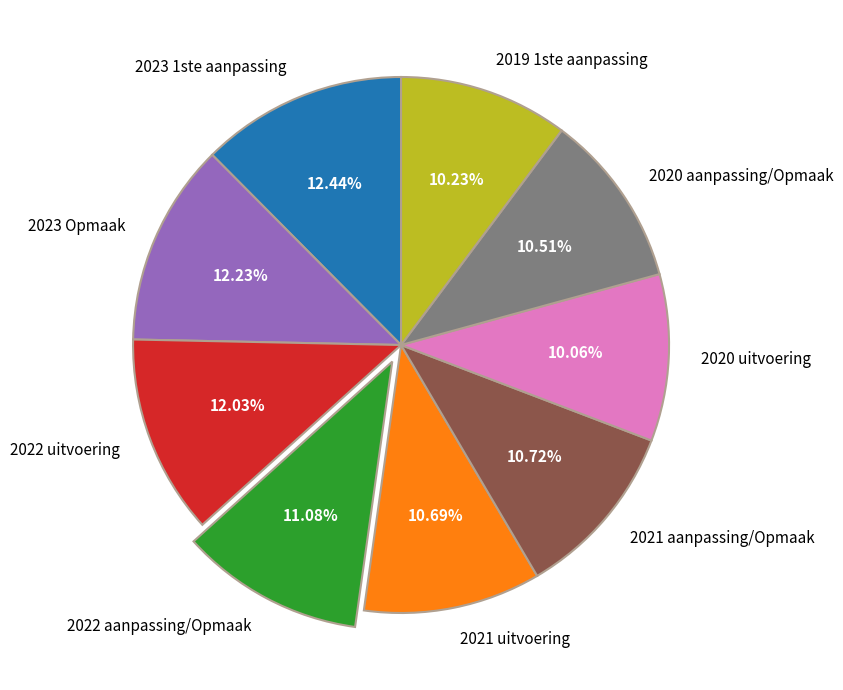

Does 2023 Opmaak represent more than half of the total?

No